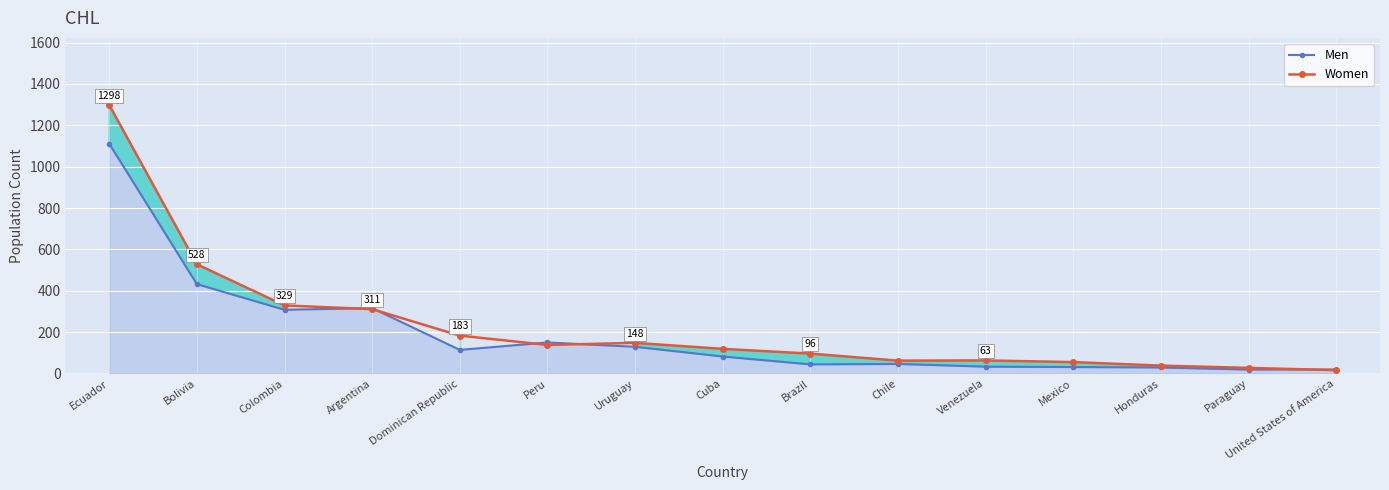

How many data points in Women are above 119?

7